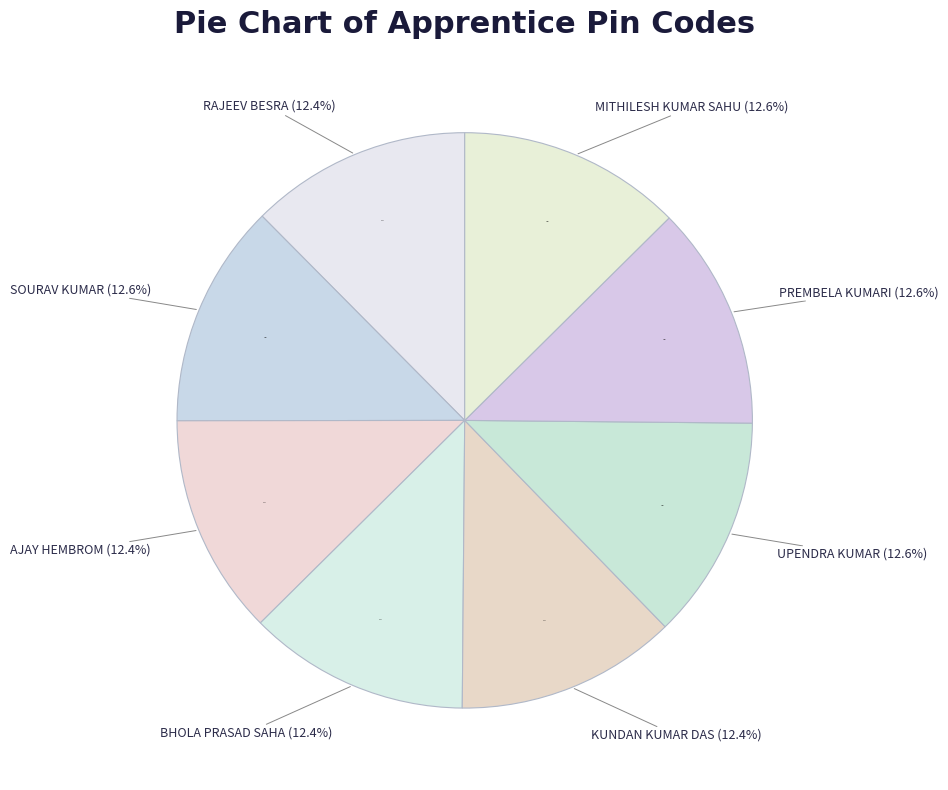

Rank the categories by value from lowest to highest.

AJAY HEMBROM, KUNDAN KUMAR DAS, BHOLA PRASAD SAHA, RAJEEV BESRA, PREMBELA KUMARI, MITHILESH KUMAR SAHU, UPENDRA KUMAR, SOURAV KUMAR